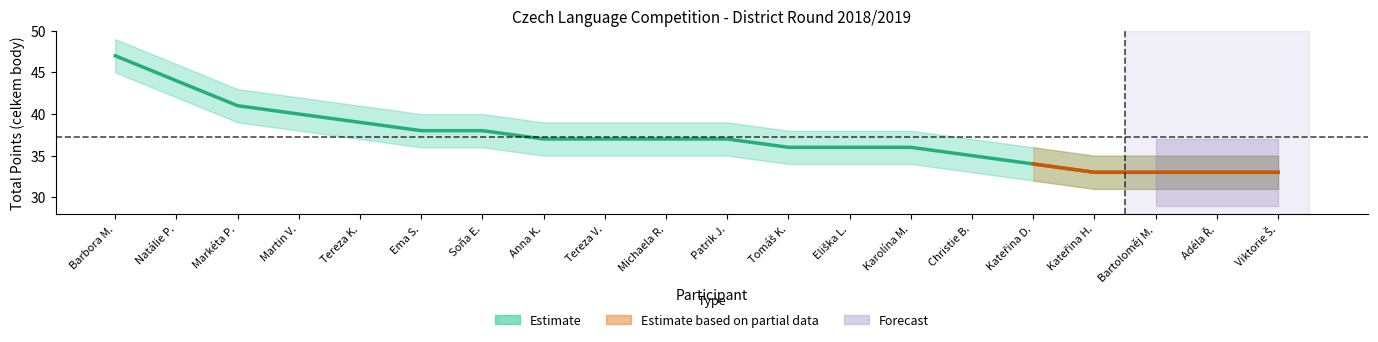

What is the value of the 3rd point from the left?

41